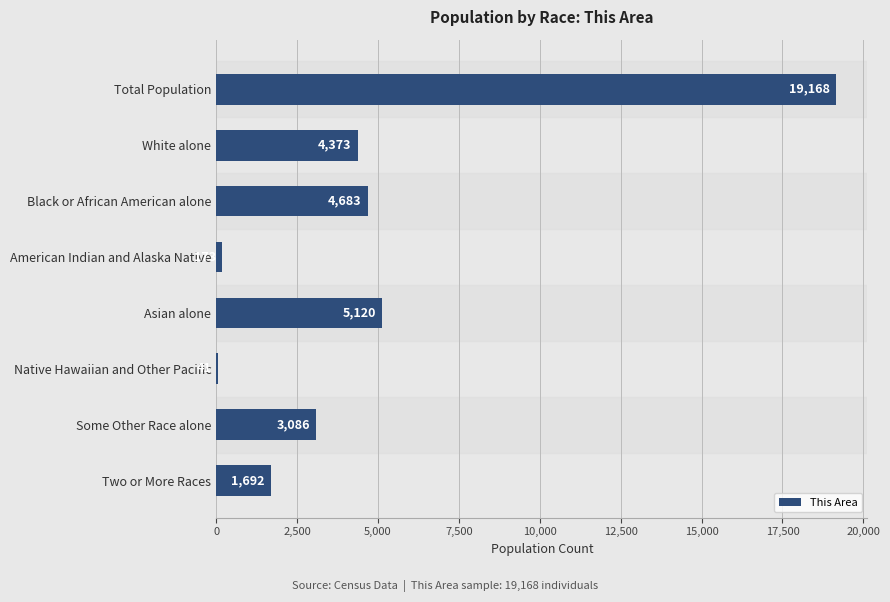

What is the maximum value shown in the chart?

19168